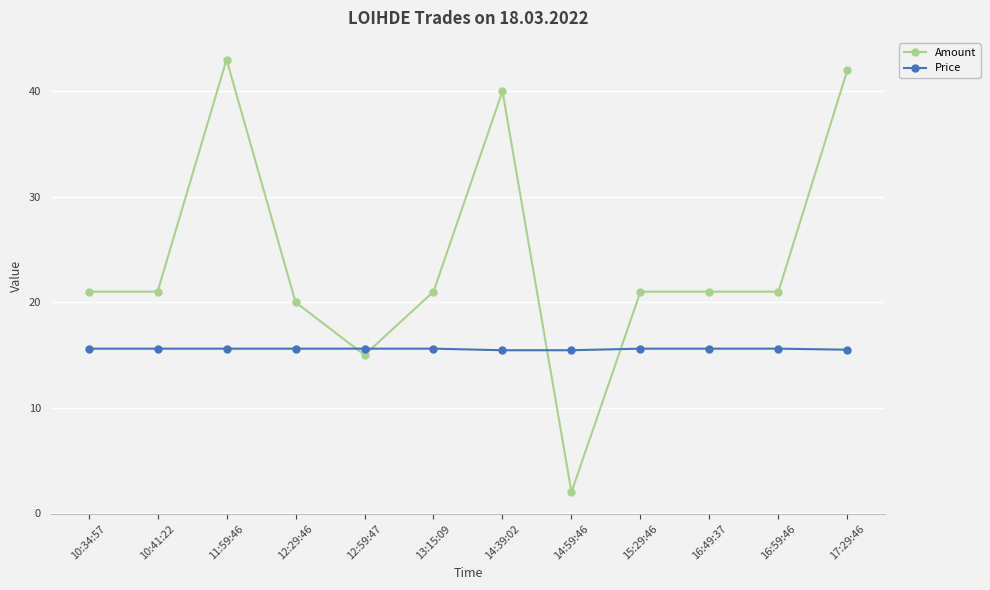

What position from the right is 15:29:46?

4